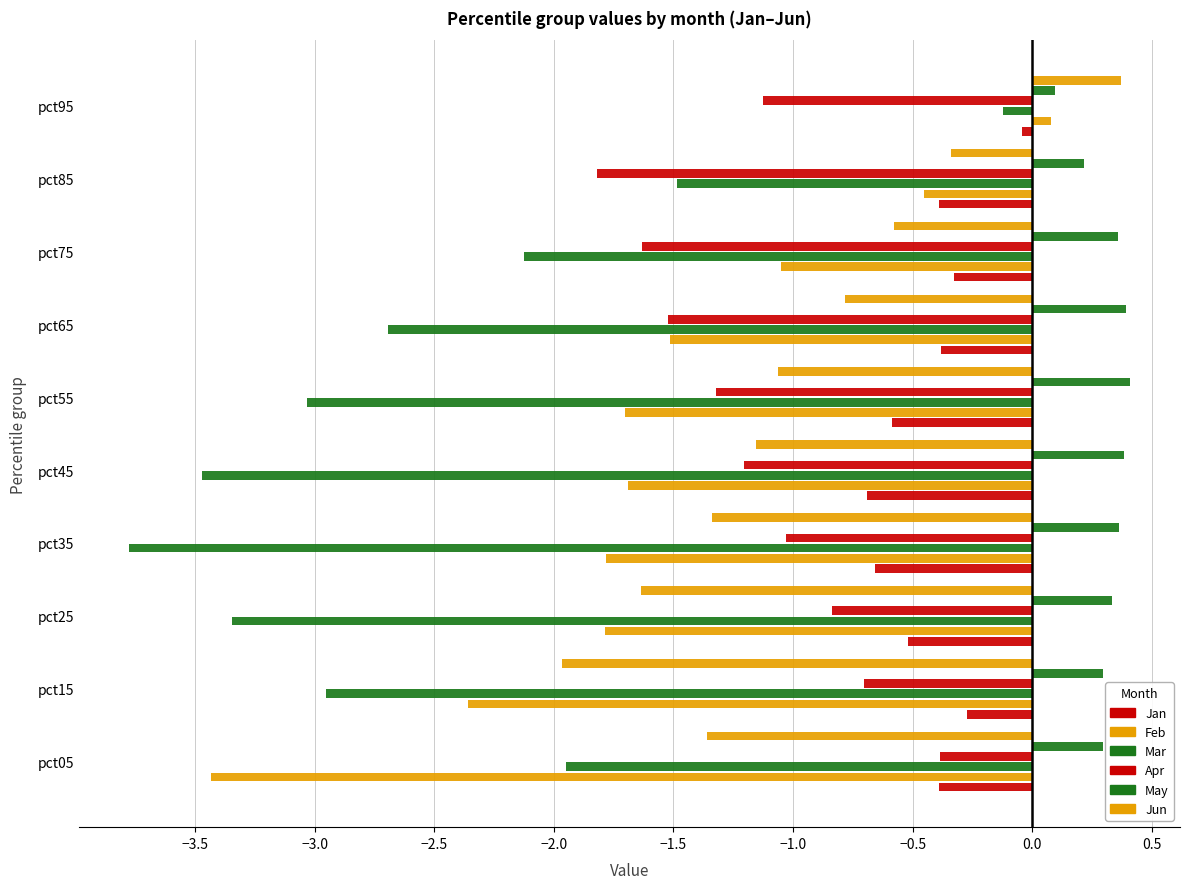

How many categories are shown in the chart?

10